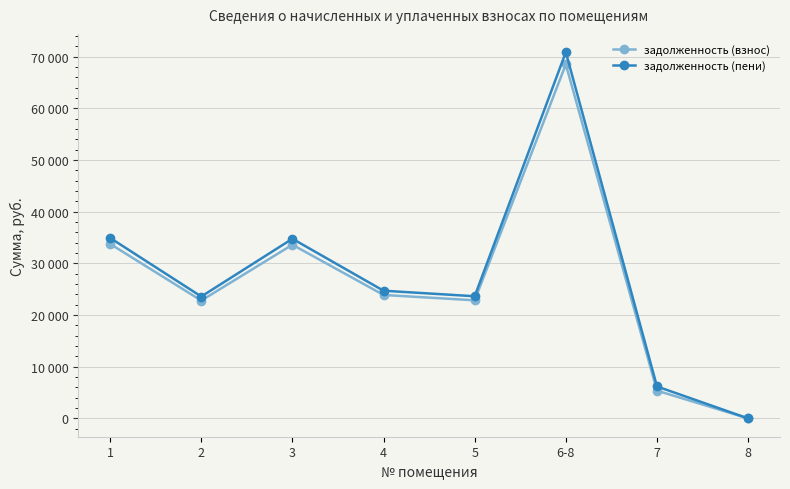

What are all the series names shown in the legend?

задолженность (взнос), задолженность (пени)